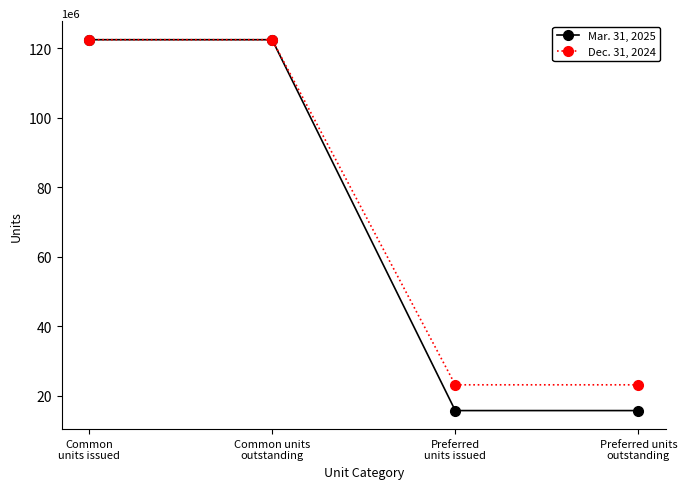

True or false: Mar. 31, 2025 has a value of 23534133 at Preferred units
outstanding.

False